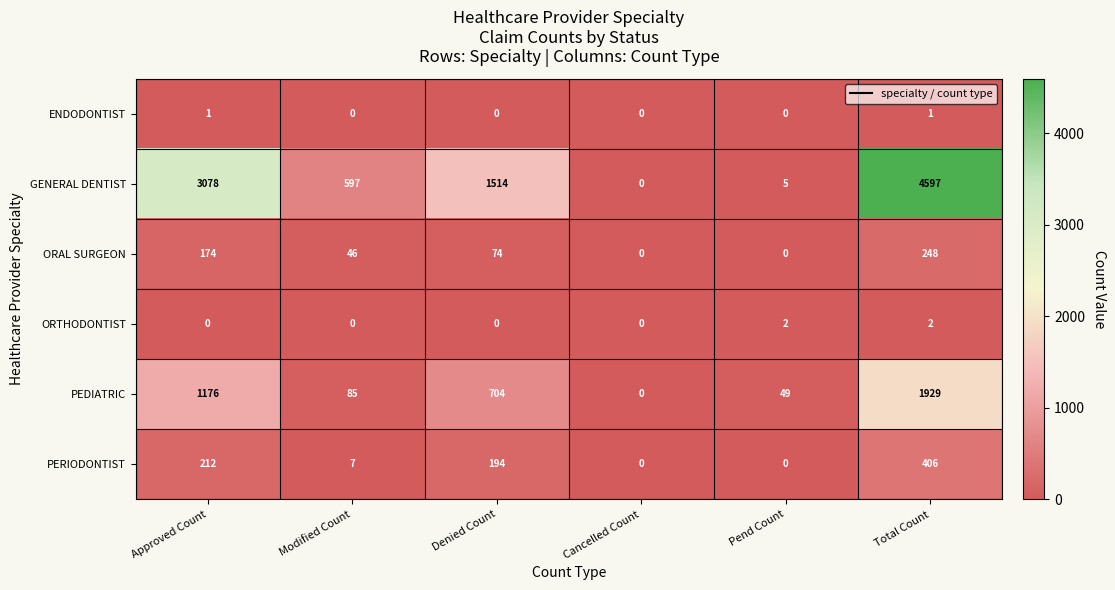

At Approved Count, list the series in order from largest to smallest.

GENERAL DENTIST, PEDIATRIC, PERIODONTIST, ORAL SURGEON, ENDODONTIST, ORTHODONTIST